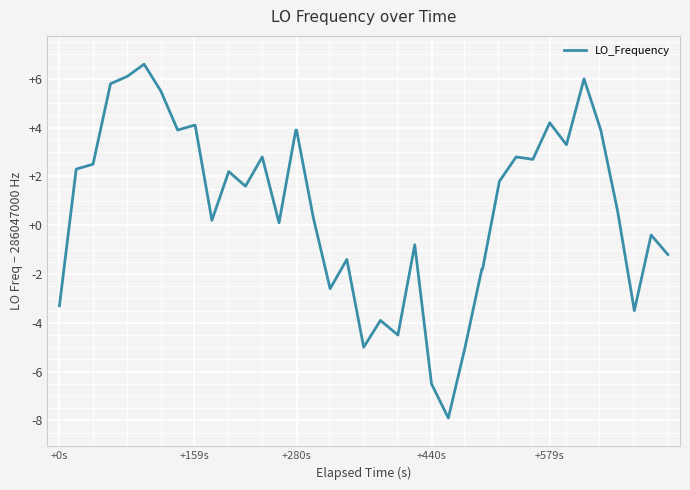

What is the maximum value shown in the chart?

6.6